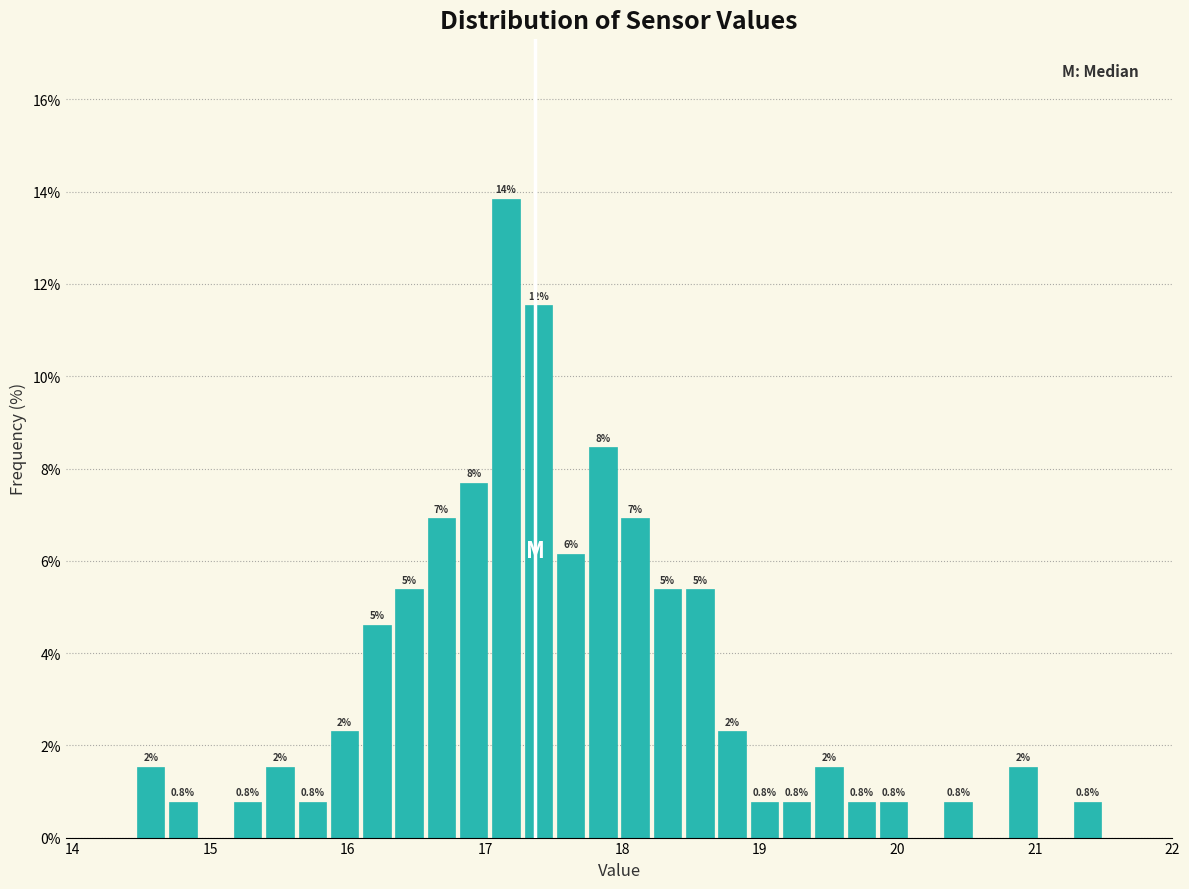

Read against the x-axis, roughly where is the centre of the tallest bar?

17.2